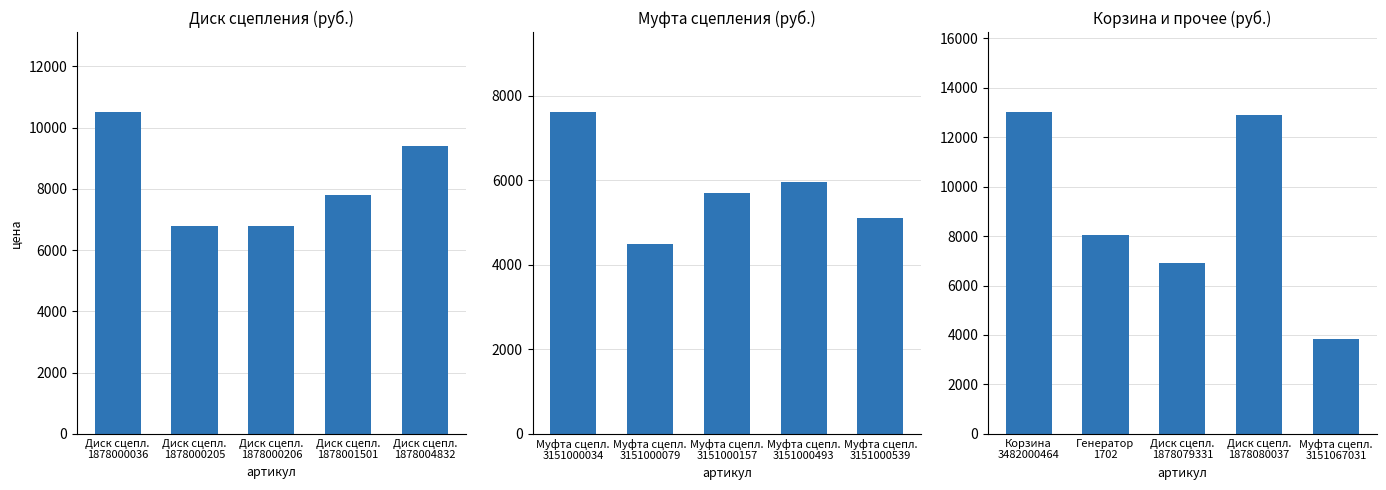

What is the difference between the Диск сцепления (руб.) values at Диск сцепл.
1878000205 and Диск сцепл.
1878000036?

3700